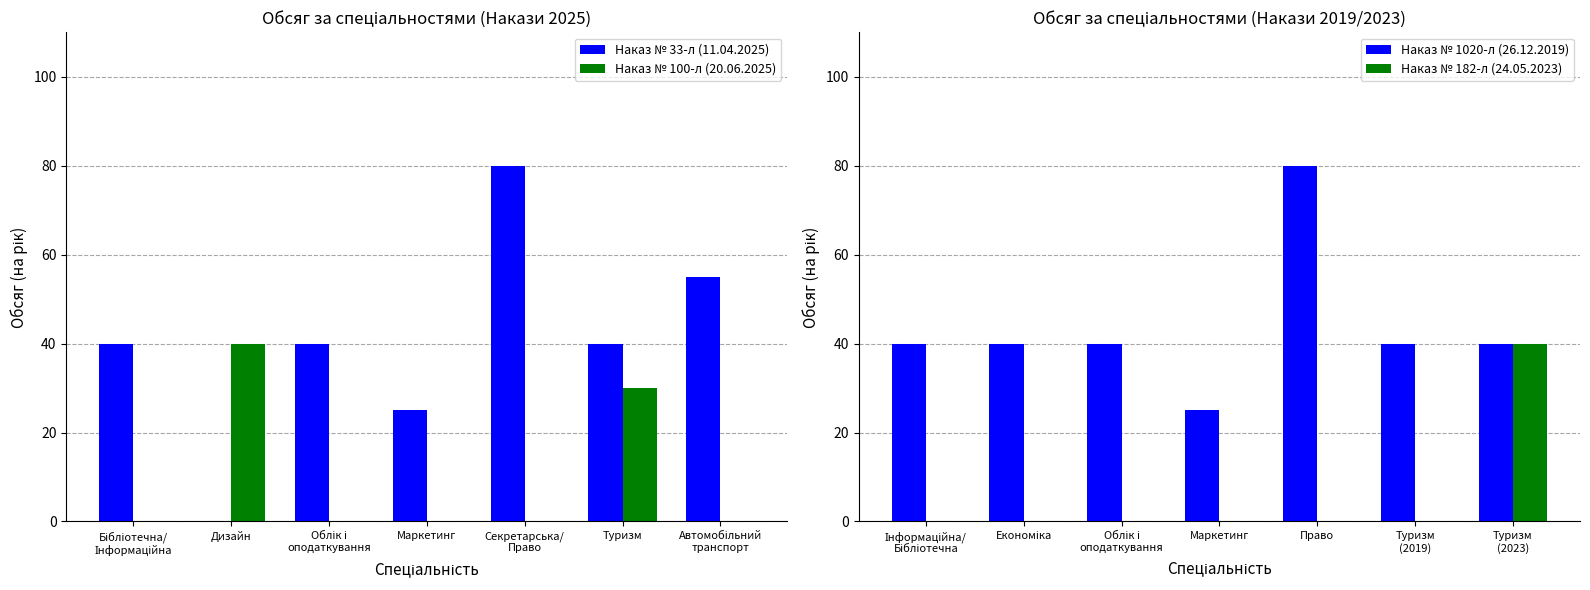

Rank the series by their maximum value, from lowest to highest.

Наказ № 100-л (20.06.2025), Наказ № 182-л (24.05.2023), Наказ № 33-л (11.04.2025), Наказ № 1020-л (26.12.2019)